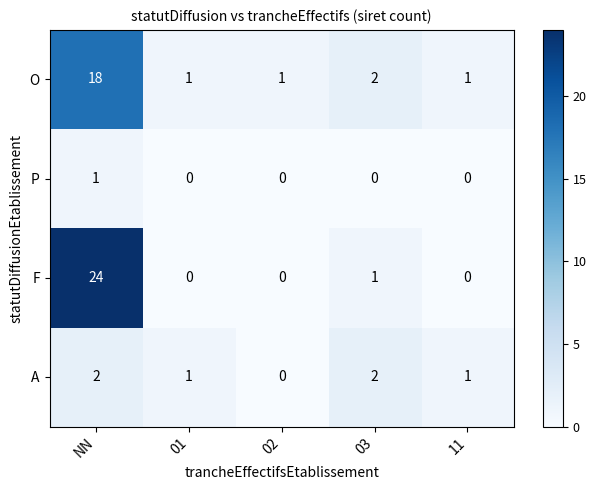

At which category does the chart reach its peak across all series?

NN